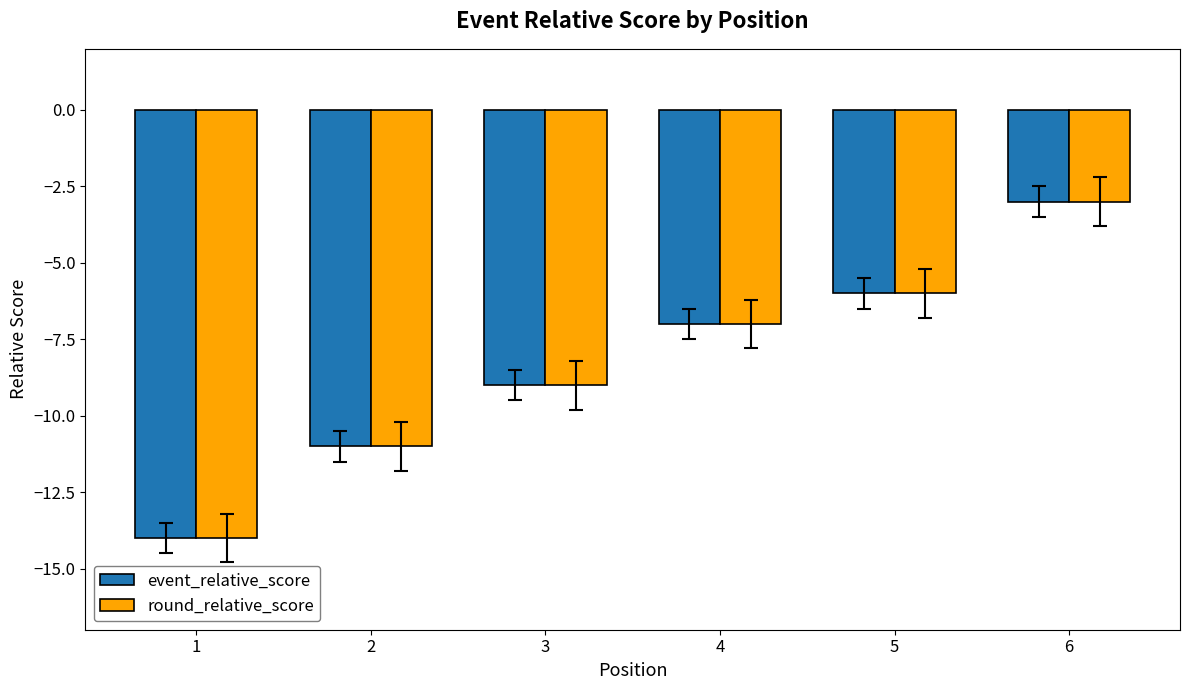

What is the value of the event_relative_score bar at the 6th from the left?

-3